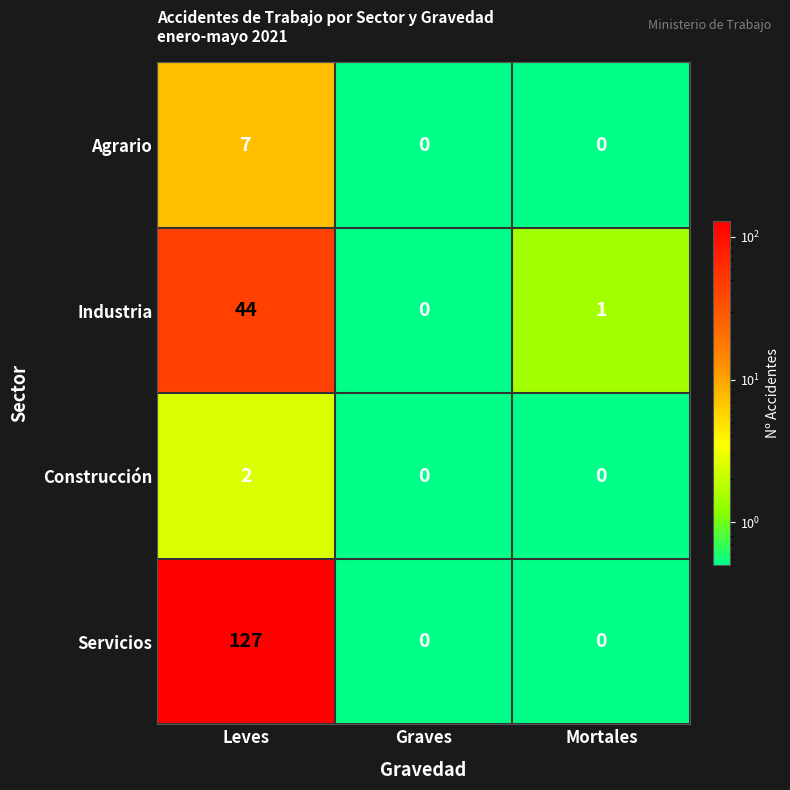

How many distinct data groups are displayed?

4